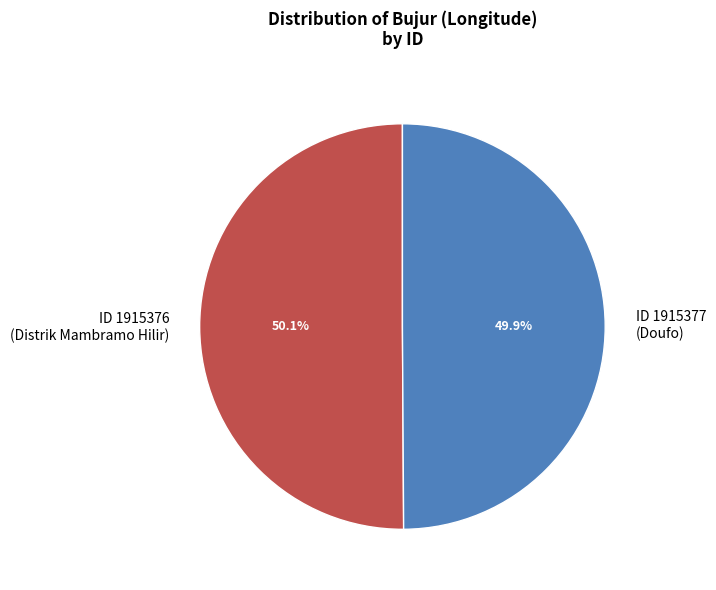

What is the total percentage of ID 1915376 (Distrik Mambramo Hilir) and ID 1915377 (Doufo)?

100.0%